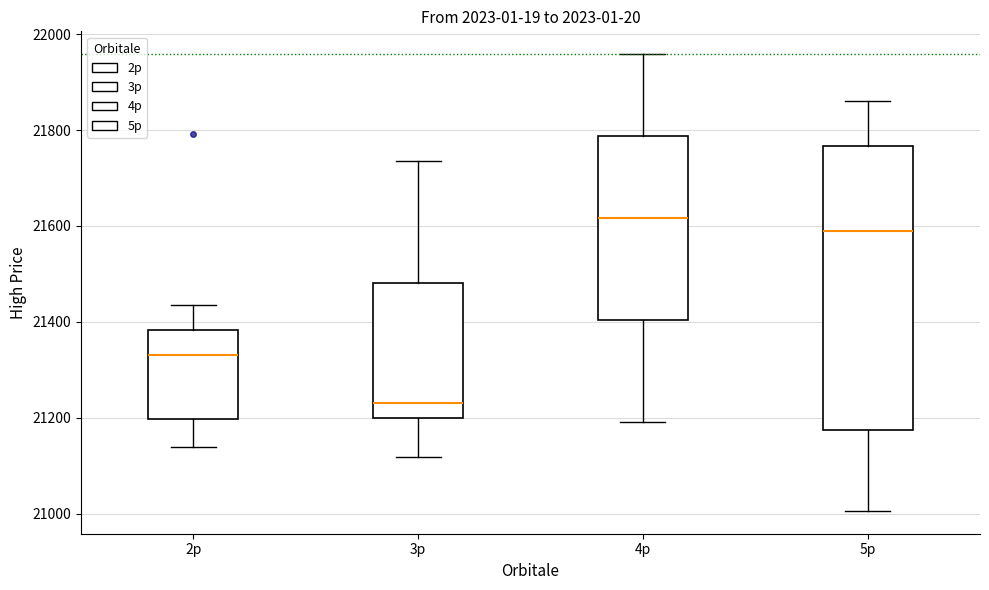

Reading left to right, transcribe this box plot: for each box, give where its median line is, the range the box spans, and where its two whiskers end, as read against the y-axis. The values are not printed on the chart, so give them approximately, as read against the axis.

2p: median 21340, box 21200 to 21380, whiskers 21140 to 21440
3p: median 21240, box 21200 to 21480, whiskers 21120 to 21740
4p: median 21620, box 21400 to 21780, whiskers 21200 to 21960
5p: median 21580, box 21180 to 21760, whiskers 21000 to 21860